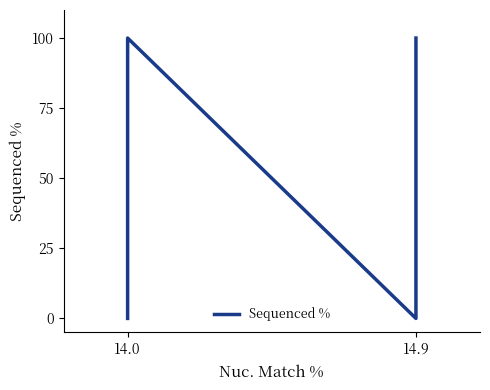

How many interior local valleys (lower than both neighbors) does the data have?

1